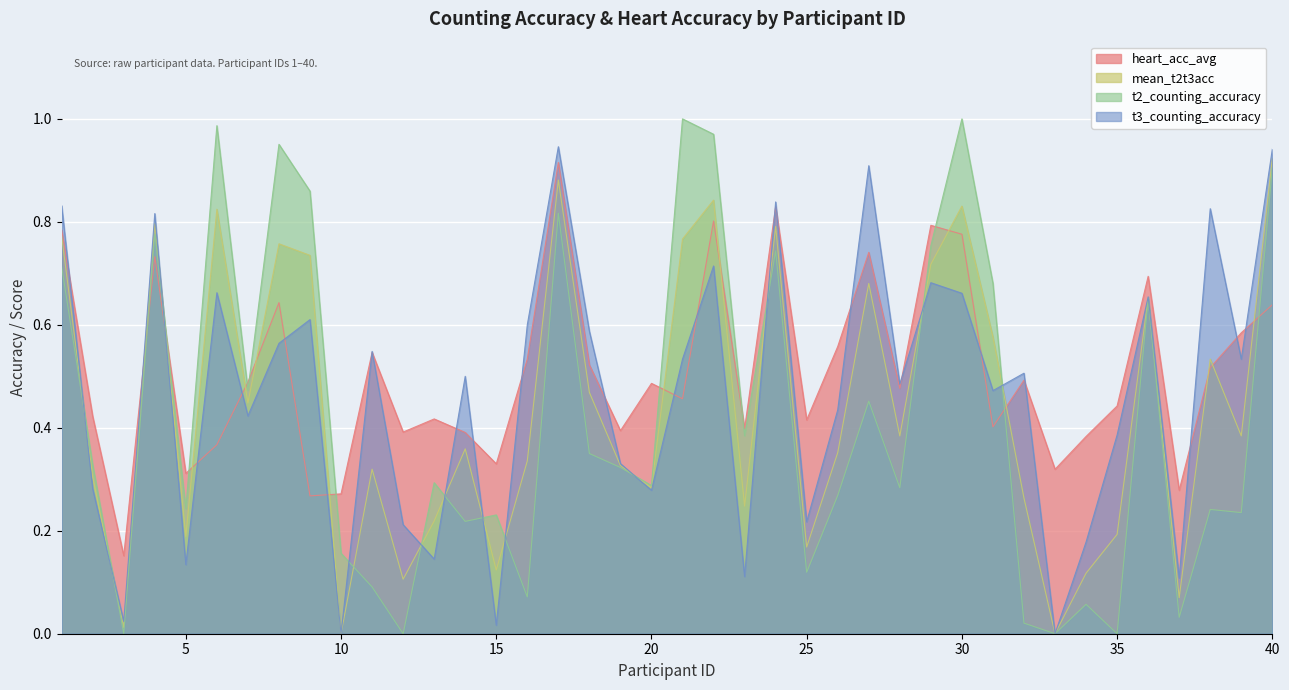

Reading left to right, transcribe all the data shown in this chart.

heart_acc_avg: 1=0.8	2=0.4	3=0.2	4=0.7	5=0.3	6=0.4	7=0.5	8=0.6	9=0.3	10=0.3	11=0.5	12=0.4	13=0.4	14=0.4	15=0.3	16=0.5	17=0.9	18=0.5	19=0.4	20=0.5	21=0.5	22=0.8	23=0.4	24=0.8	25=0.4	26=0.6	27=0.7	28=0.5	29=0.8	30=0.8	31=0.4	32=0.5	33=0.3	34=0.4	35=0.4	36=0.7	37=0.3	38=0.5	39=0.6	40=0.6
mean_t2t3acc: 1=0.8	2=0.3	3=0.0	4=0.8	5=0.2	6=0.8	7=0.4	8=0.8	9=0.7	10=0.0	11=0.3	12=0.1	13=0.2	14=0.4	15=0.1	16=0.3	17=0.9	18=0.5	19=0.3	20=0.3	21=0.8	22=0.8	23=0.2	24=0.8	25=0.2	26=0.4	27=0.7	28=0.4	29=0.7	30=0.8	31=0.6	32=0.3	33=0.0	34=0.1	35=0.2	36=0.7	37=0.1	38=0.5	39=0.4	40=0.9
t2_counting_accuracy: 1=0.7	2=0.3	3=0.0	4=0.8	5=0.2	6=1.0	7=0.5	8=1.0	9=0.9	10=0.2	11=0.1	12=0.0	13=0.3	14=0.2	15=0.2	16=0.1	17=0.8	18=0.3	19=0.3	20=0.3	21=1.0	22=1.0	23=0.4	24=0.7	25=0.1	26=0.3	27=0.5	28=0.3	29=0.8	30=1.0	31=0.7	32=0.0	33=0.0	34=0.1	35=0.0	36=0.7	37=0.0	38=0.2	39=0.2	40=0.9
t3_counting_accuracy: 1=0.8	2=0.3	3=0.0	4=0.8	5=0.1	6=0.7	7=0.4	8=0.6	9=0.6	10=0.0	11=0.5	12=0.2	13=0.1	14=0.5	15=0.0	16=0.6	17=0.9	18=0.6	19=0.3	20=0.3	21=0.5	22=0.7	23=0.1	24=0.8	25=0.2	26=0.4	27=0.9	28=0.5	29=0.7	30=0.7	31=0.5	32=0.5	33=0.0	34=0.2	35=0.4	36=0.7	37=0.1	38=0.8	39=0.5	40=0.9